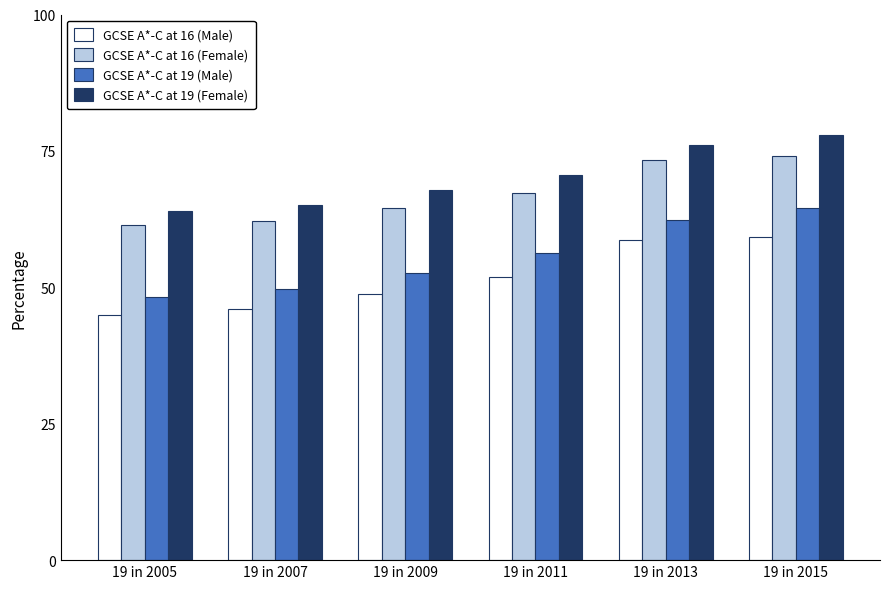

What is the smallest value displayed?

45.0